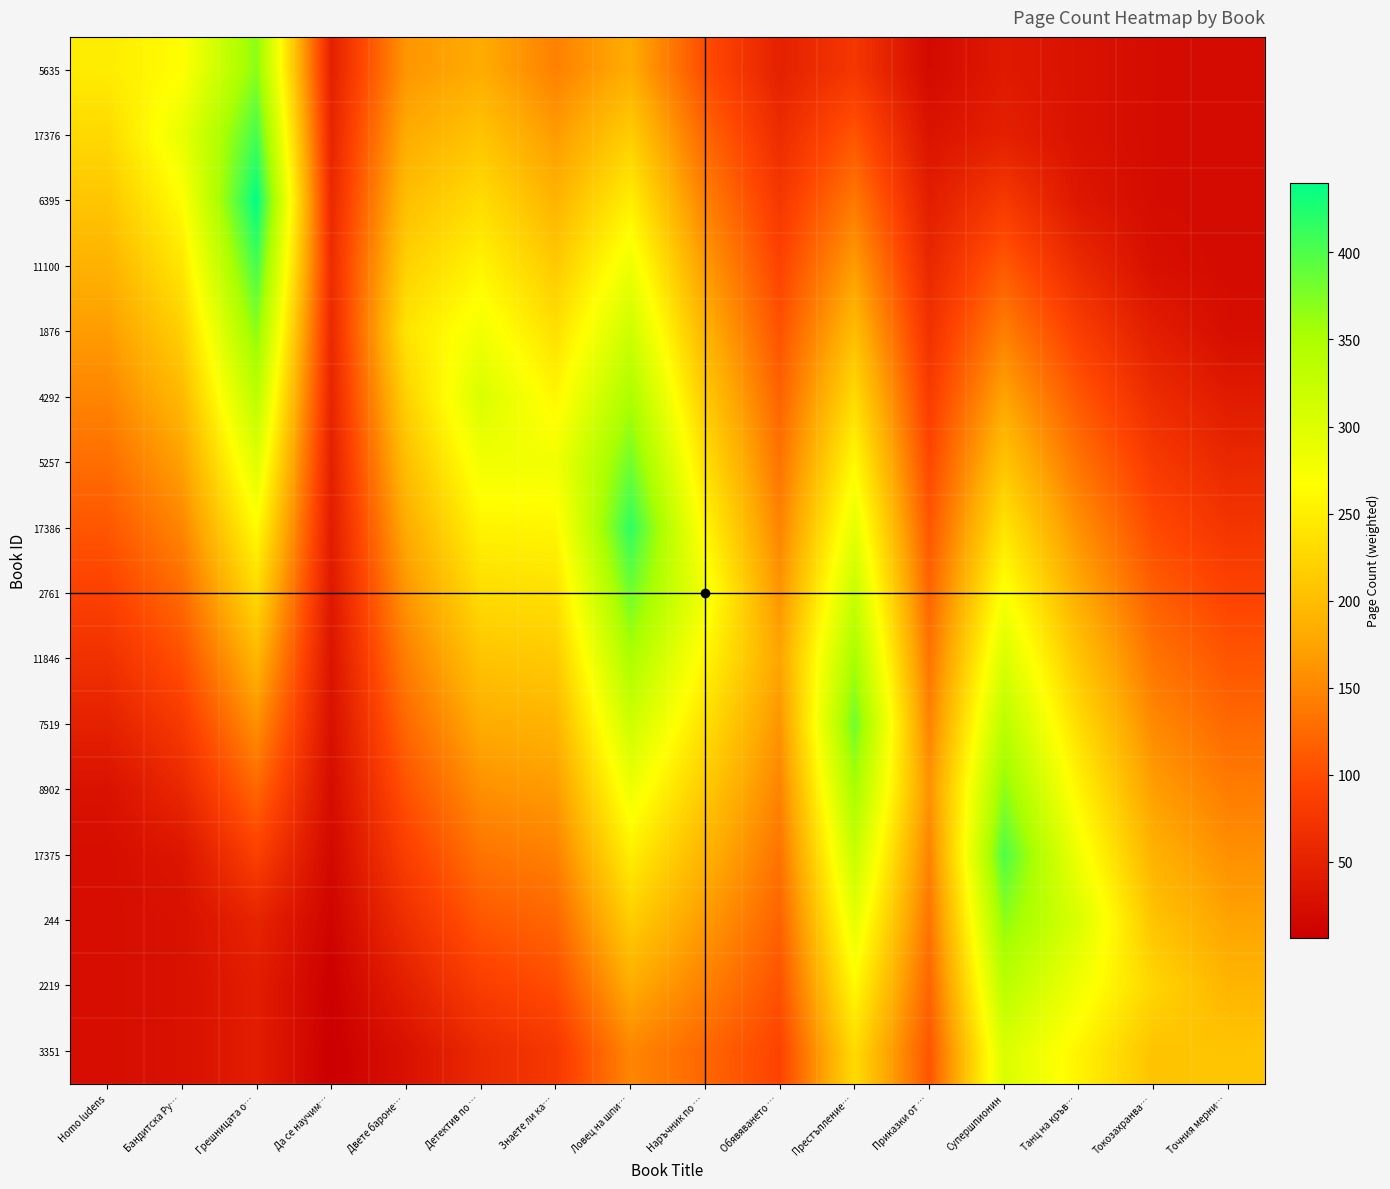

At which category is the sum across all series the highest?

Ловец на шпи…